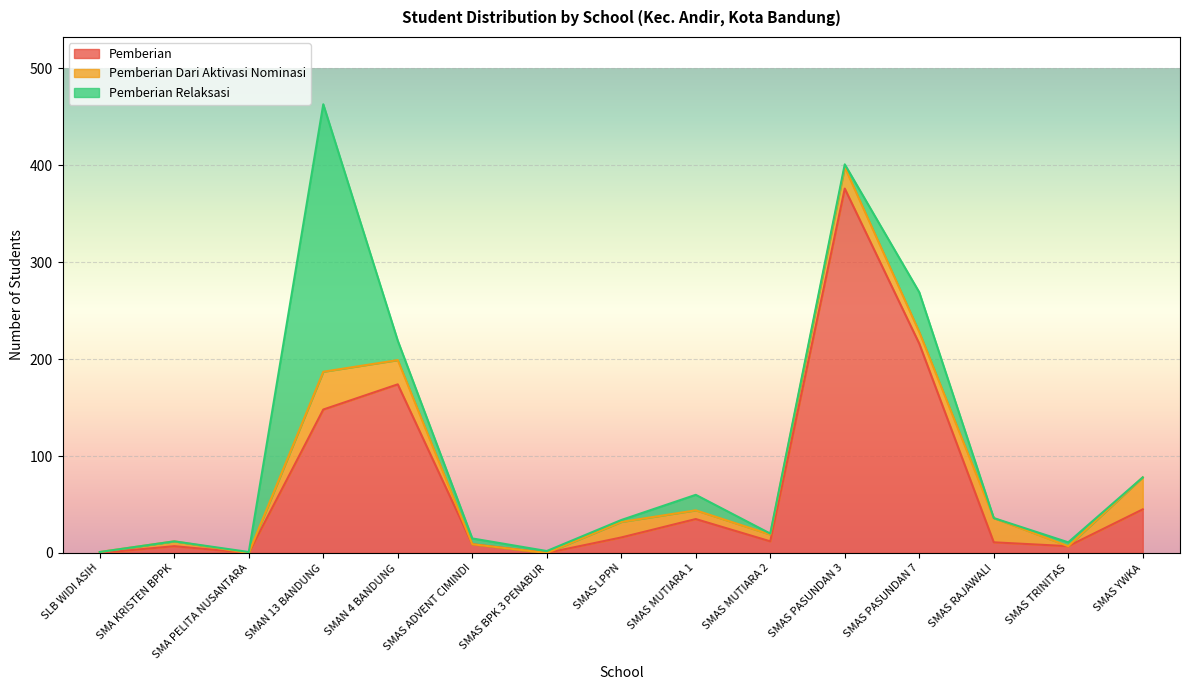

Where is Pemberian Dari Aktivasi Nominasi nearest to the value 19?

SMAS LPPN